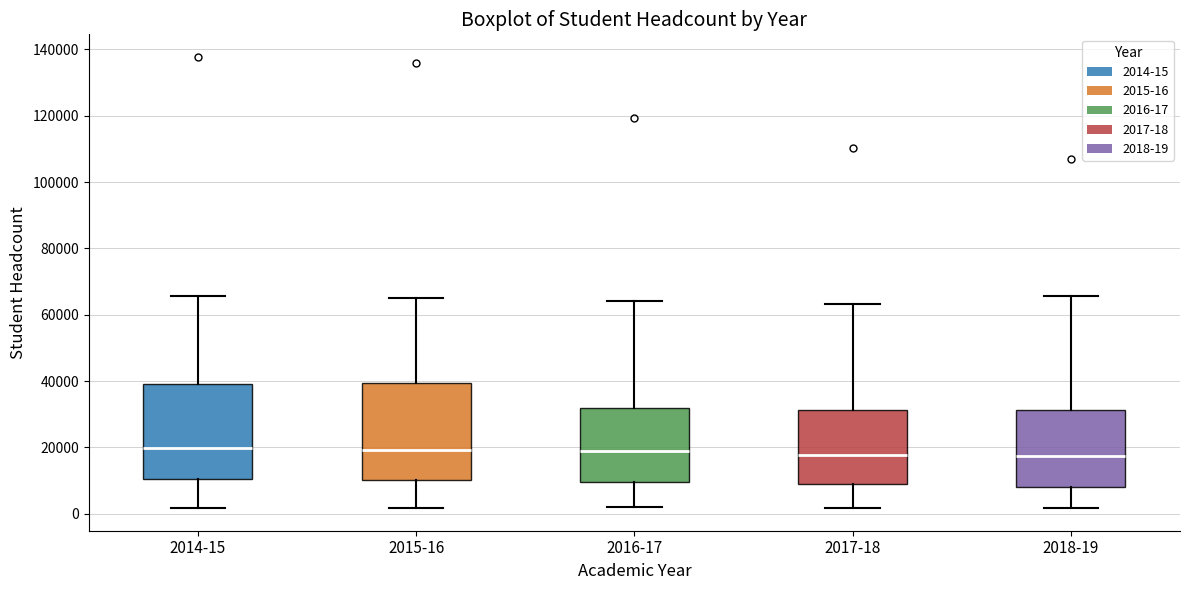

Reading left to right, transcribe this box plot: for each box, give where its median line is, the range the box spans, and where its two whiskers end, as read against the y-axis. The values are not printed on the chart, so give them approximately, as read against the axis.

2014-15: median 20000, box 10000 to 40000, whiskers 2000 to 66000
2015-16: median 20000, box 10000 to 40000, whiskers 2000 to 66000
2016-17: median 18000, box 10000 to 32000, whiskers 2000 to 64000
2017-18: median 18000, box 10000 to 32000, whiskers 2000 to 64000
2018-19: median 18000, box 8000 to 32000, whiskers 2000 to 66000